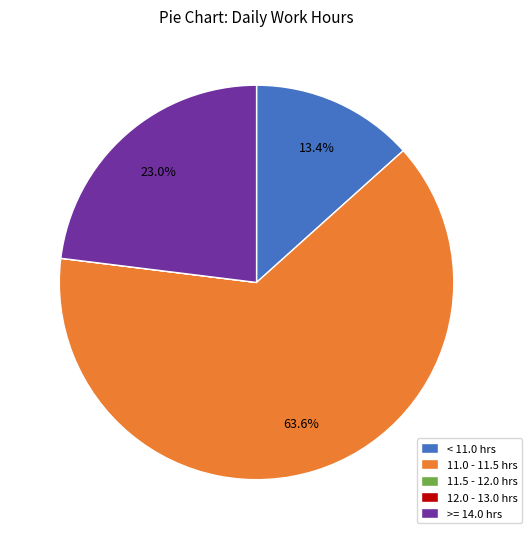

Which slice is the largest?

11.0 - 11.5 hrs